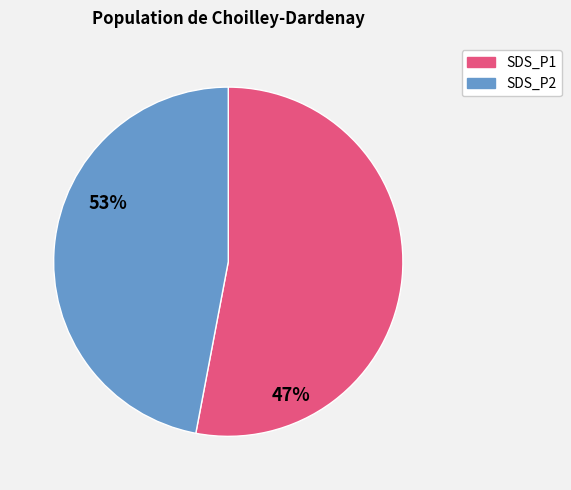

Is the sum of SDS_P2 and SDS_P1 greater than half?

Yes